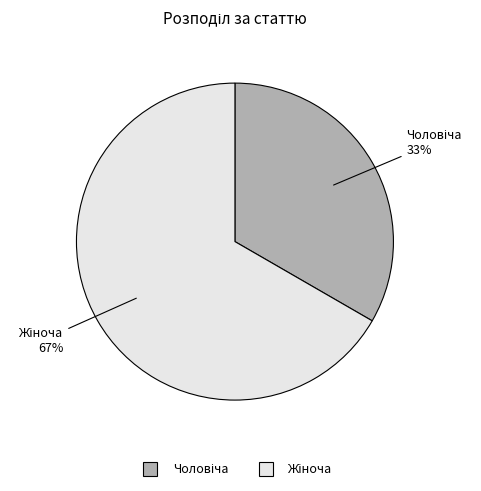

To the nearest percent, what is the average slice percentage?

50%